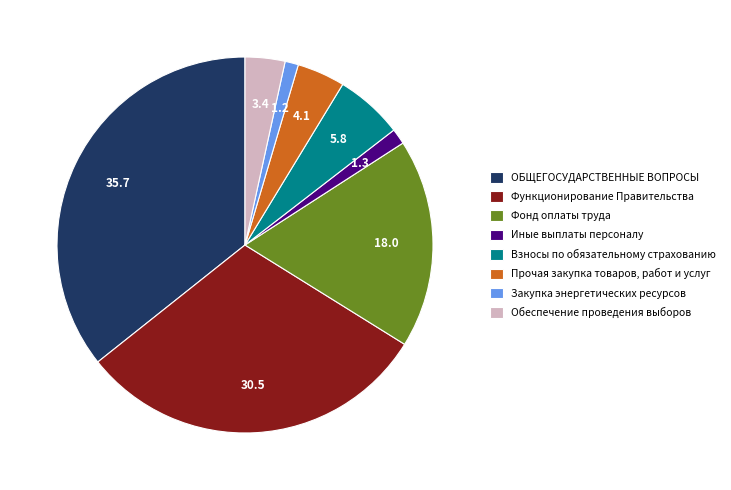

What is the ratio of the value at Обеспечение проведения выборов to the value at Закупка энергетических ресурсов?

3.0